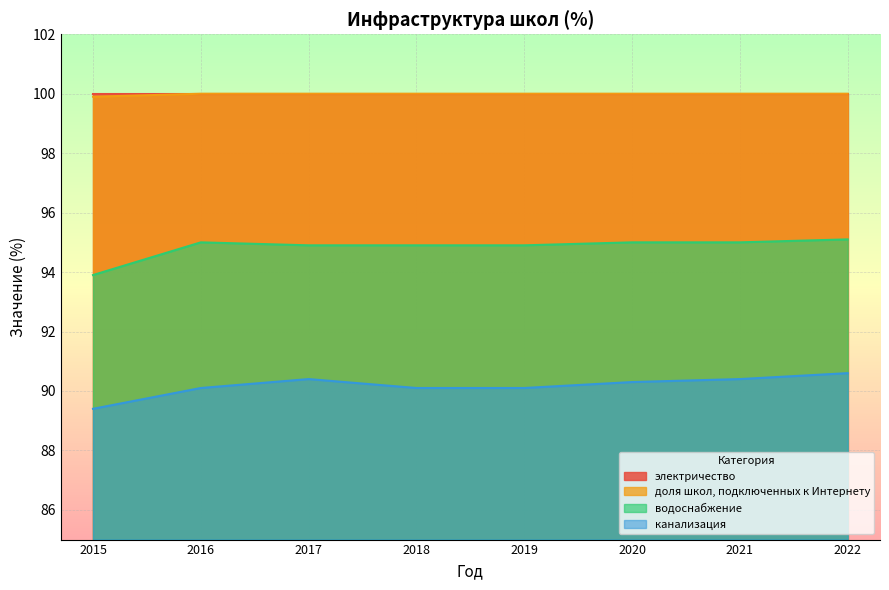

What is the total value across all series at 2020?

385.3